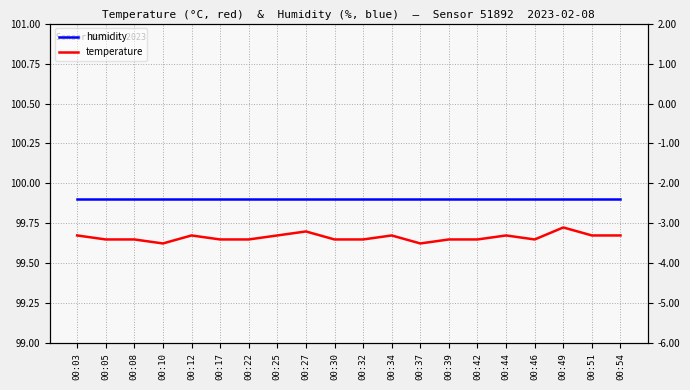

What is the difference between the highest and lowest values at 00:30?

103.3